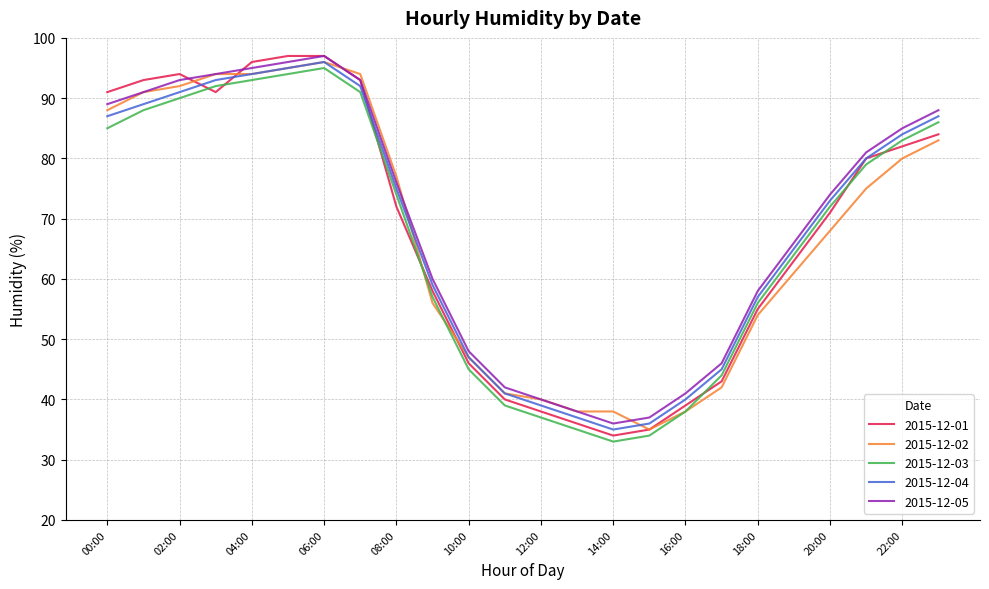

Reading left to right, what are all the values shown in this chart?

2015-12-01: 91	93	94	91	96	97	97	93	72	58	46	40	38	36	34	35	39	43	55	63	71	80	82	84
2015-12-02: 88	91	92	94	94	95	96	94	77	56	47	41	40	38	38	35	38	42	54	61	68	75	80	83
2015-12-03: 85	88	90	92	93	94	95	91	74	57	45	39	37	35	33	34	38	44	56	64	72	79	83	86
2015-12-04: 87	89	91	93	94	95	96	92	75	59	47	41	39	37	35	36	40	45	57	65	73	80	84	87
2015-12-05: 89	91	93	94	95	96	97	93	76	60	48	42	40	38	36	37	41	46	58	66	74	81	85	88